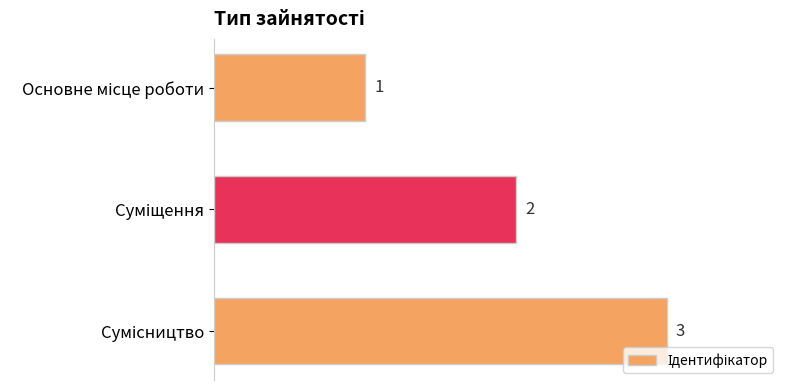

How many distinct data groups are displayed?

1